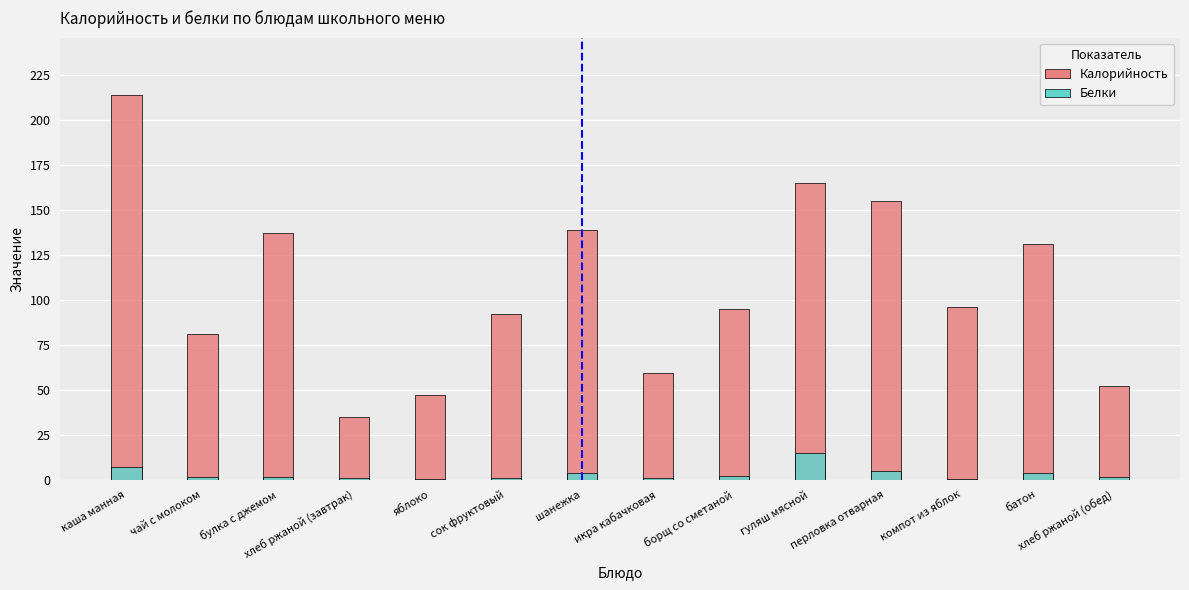

What is the highest value of the Калорийность series?

214.0